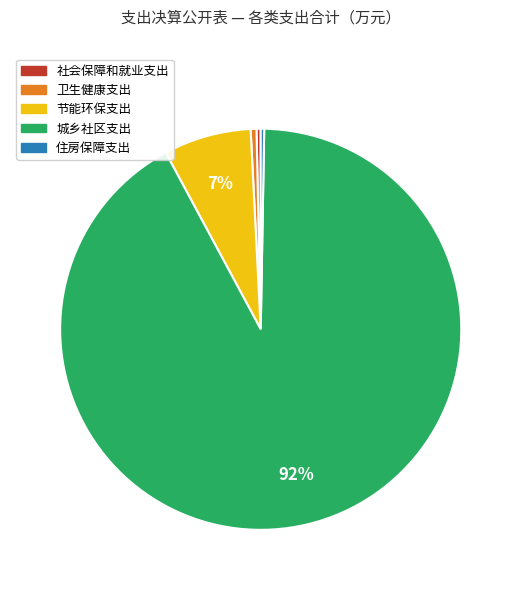

To the nearest percent, what is the average slice percentage?

20%